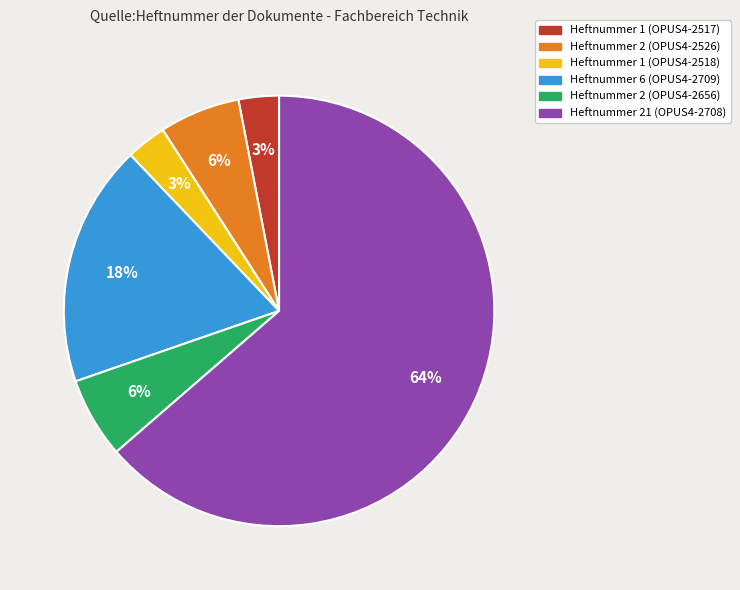

To the nearest percent, what is the combined percentage of Heftnummer 2 (OPUS4-2526) and Heftnummer 1 (OPUS4-2518)?

9%